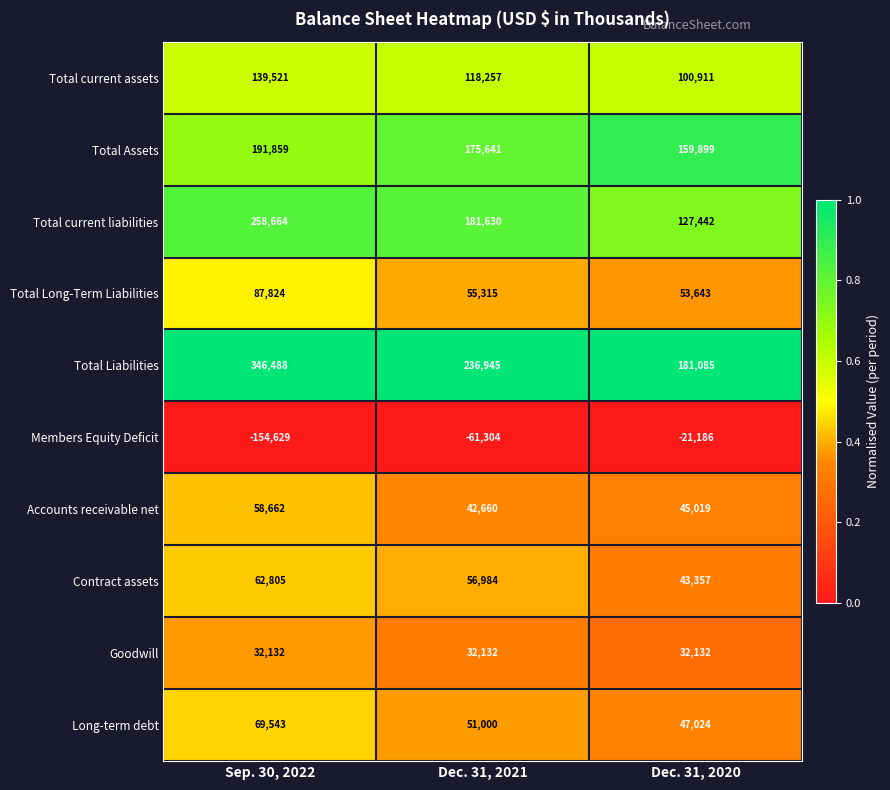

Which label corresponds to the largest value in the chart?

Sep. 30, 2022